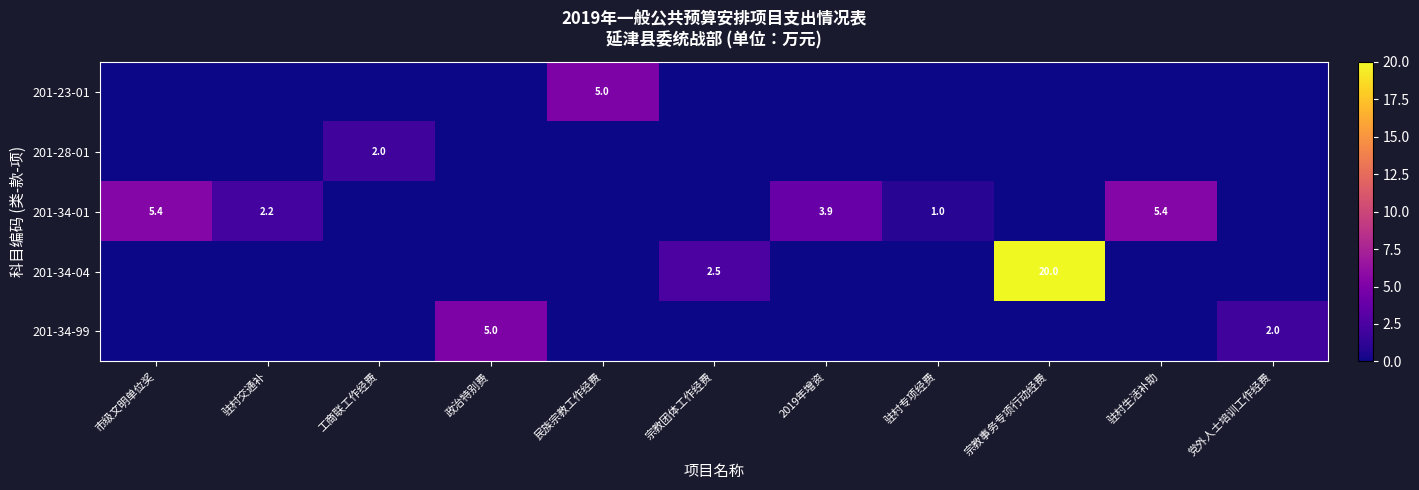

Count the number of categories in the chart.

11